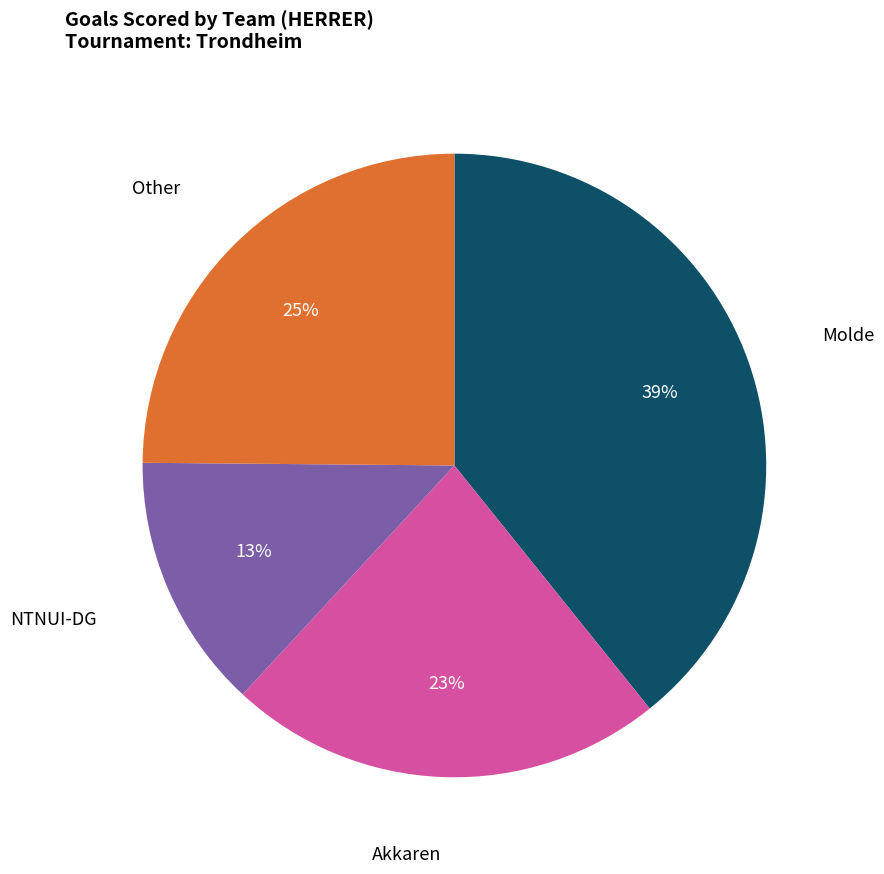

To the nearest percent, what is the difference between the largest and smallest slice percentages?

26%